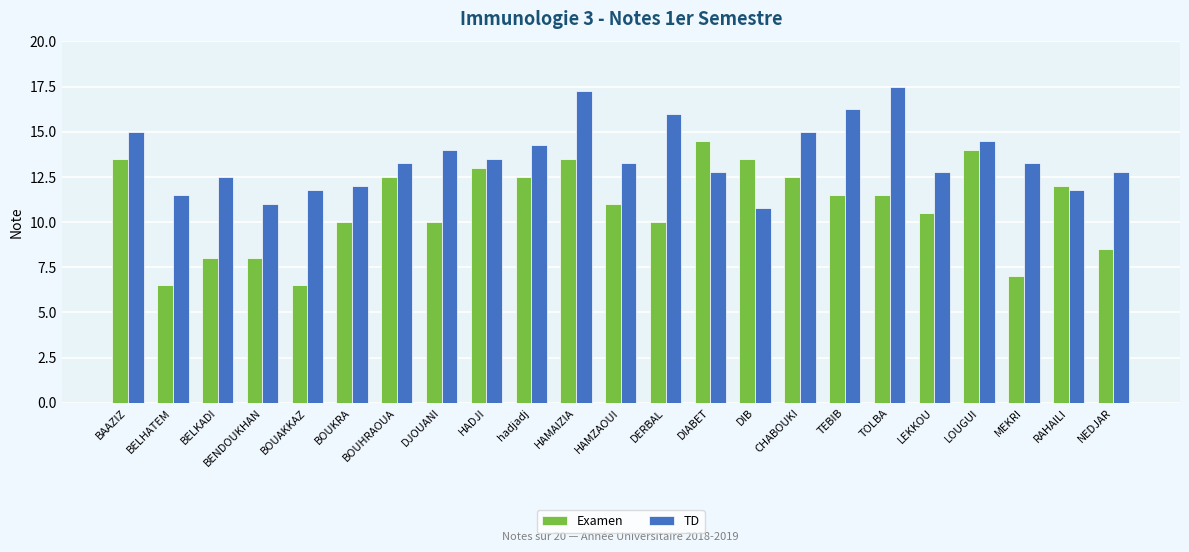

Which series has the largest total across all categories?

TD